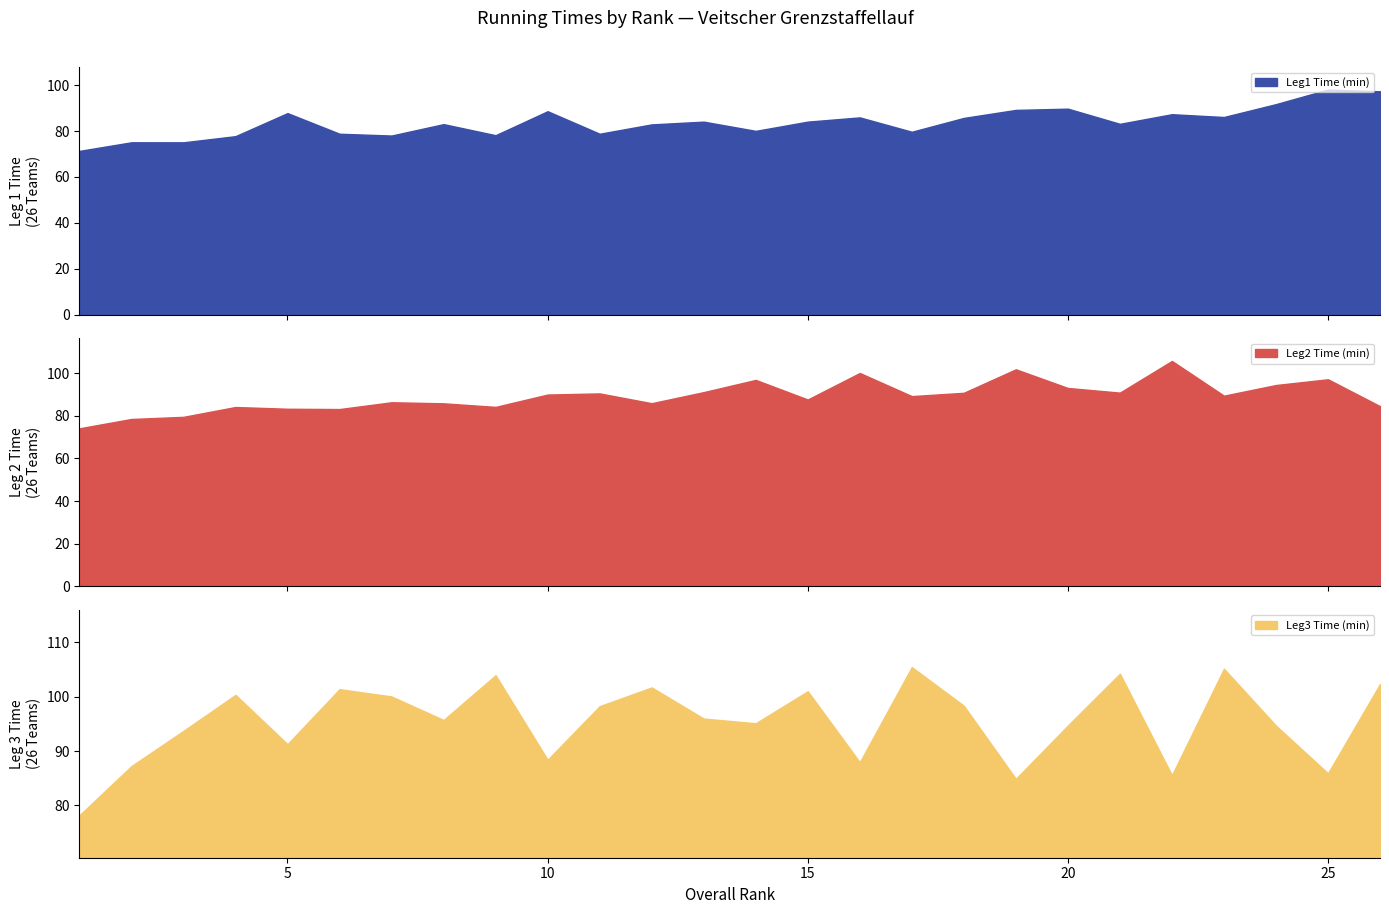

Reading left to right, transcribe all the data shown in this chart.

Leg1 Time (min): 71.3	75.1	75.1	77.8	87.8	78.8	78.0	83.0	78.2	88.6	78.8	82.9	84.1	80.1	84.1	85.9	79.7	85.7	89.2	89.7	83.1	87.3	86.1	91.7	98.0	97.3
Leg2 Time (min): 74.2	78.5	79.5	84.2	83.3	83.2	86.4	85.9	84.2	90.0	90.5	85.9	91.1	96.9	87.7	100.1	89.3	90.8	101.8	93.1	90.9	105.8	89.5	94.5	97.2	84.5
Leg3 Time (min): 78.2	87.2	93.7	100.3	91.3	101.4	100.0	95.7	104.0	88.4	98.3	101.7	96.0	95.1	101.0	88.0	105.5	98.3	84.9	94.7	104.2	85.5	105.2	94.7	85.9	102.3